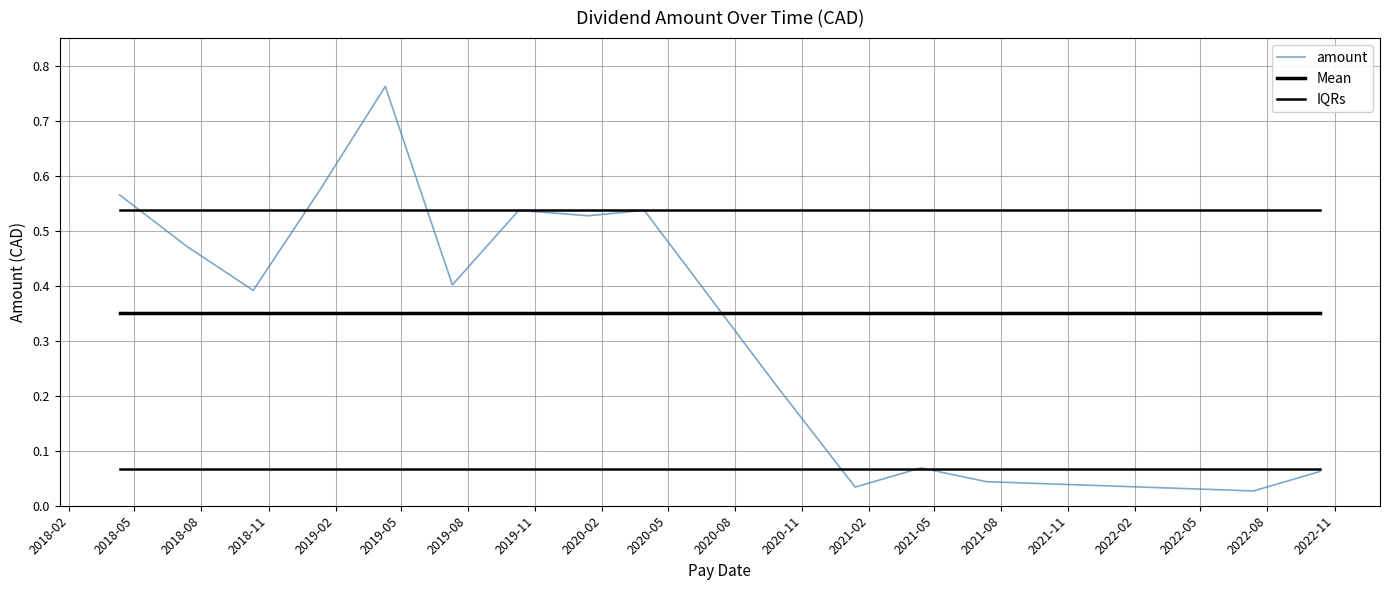

What is the average value?

0.3